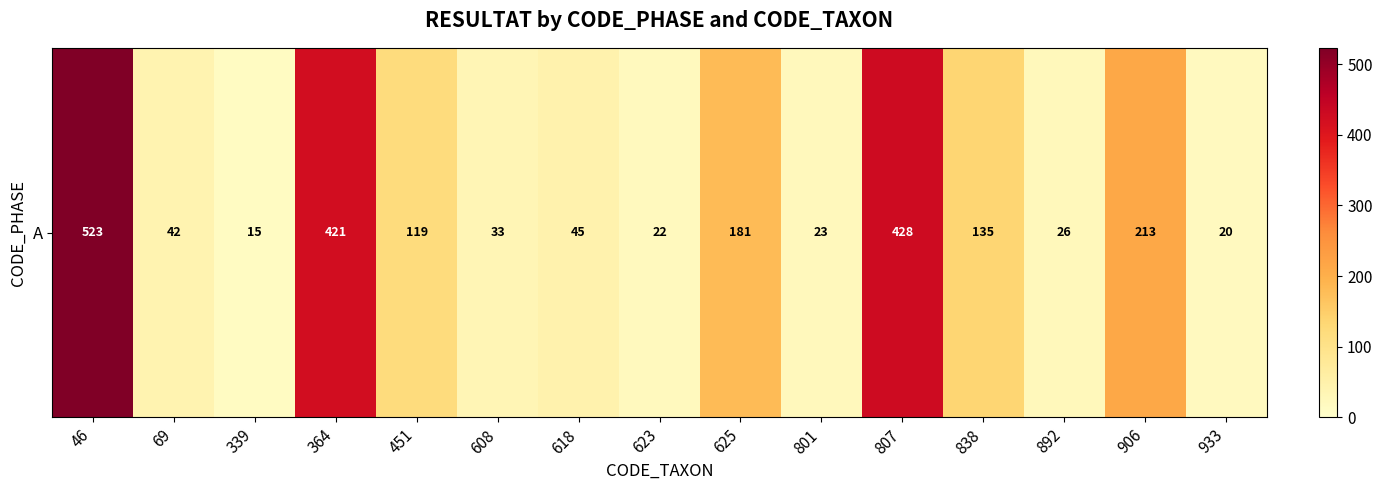

How many data points does each series have?

15